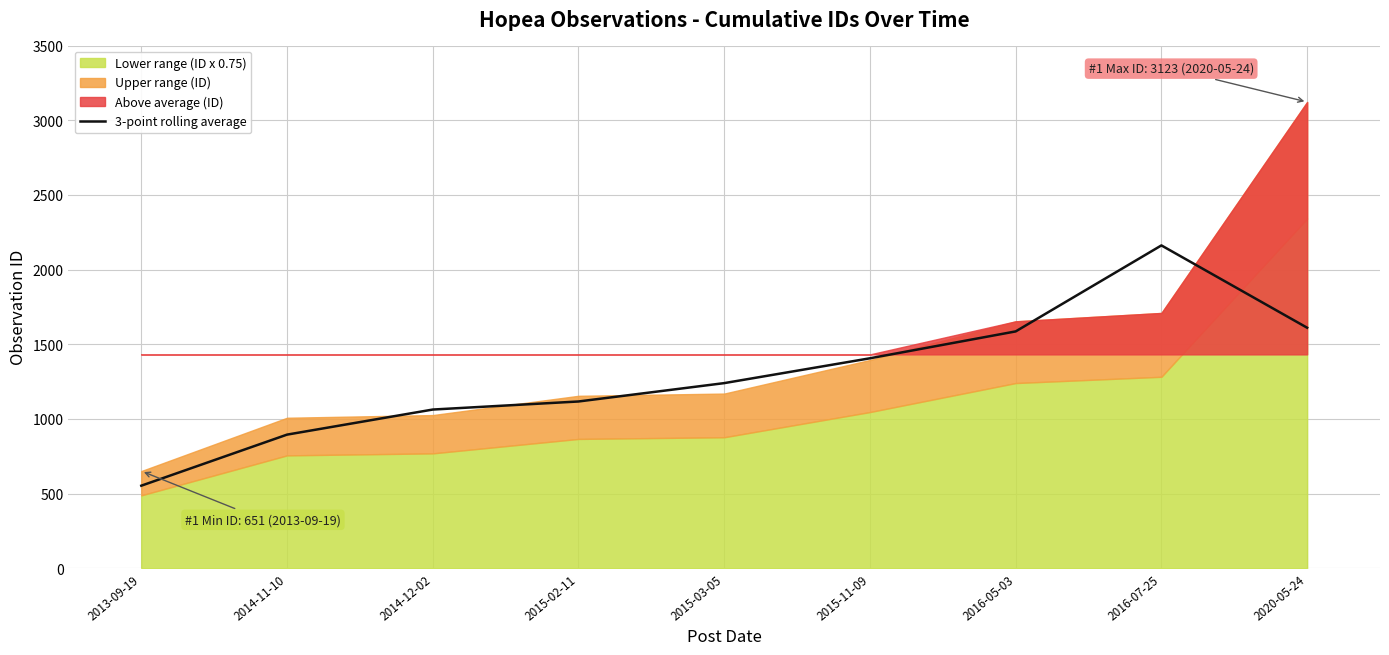

True or false: the data shows 553.0 at 2013-09-19.

True